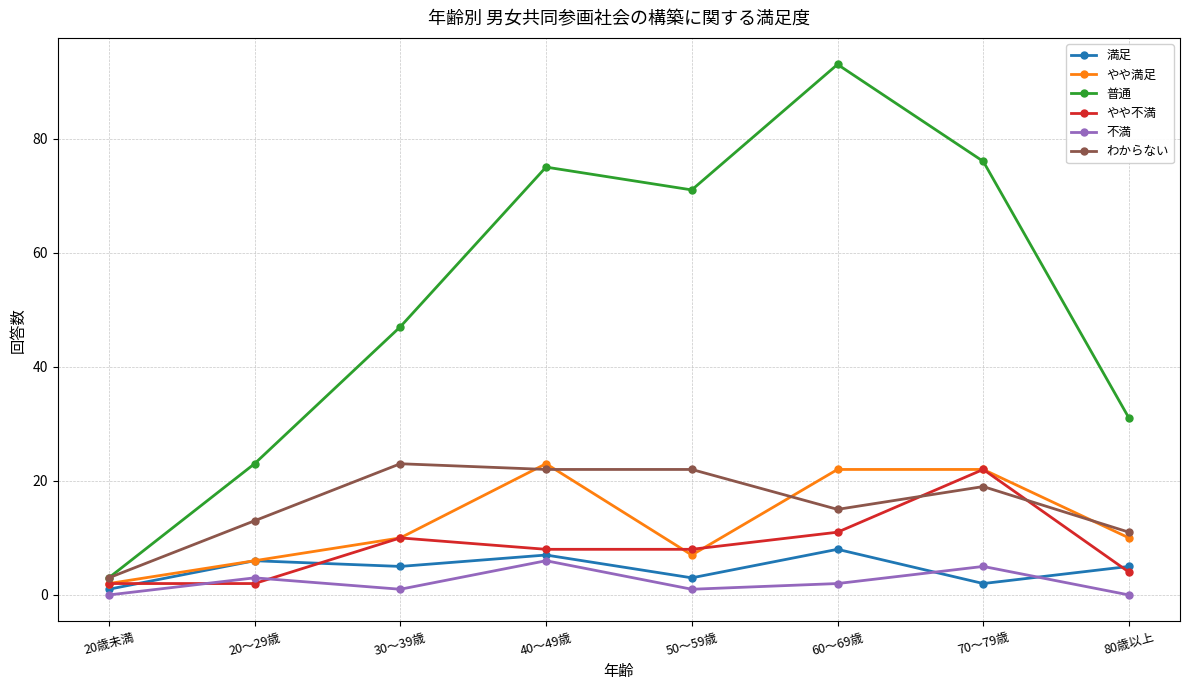

What is the difference between the maximum and minimum values in the 満足 series?

7